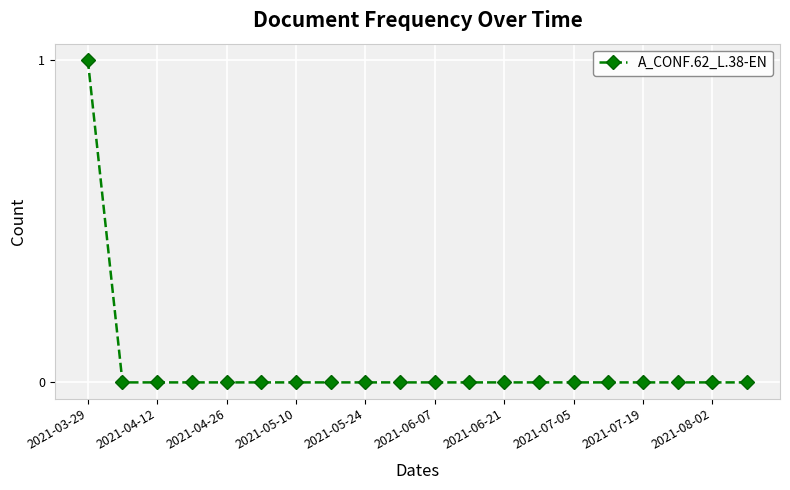

Does the chart have visible grid lines?

Yes